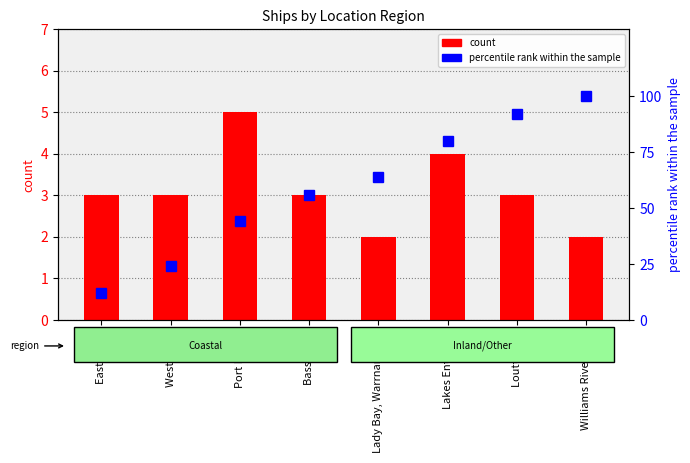

Rank the series at Louttit Bay from lowest to highest value.

count, percentile rank within the sample